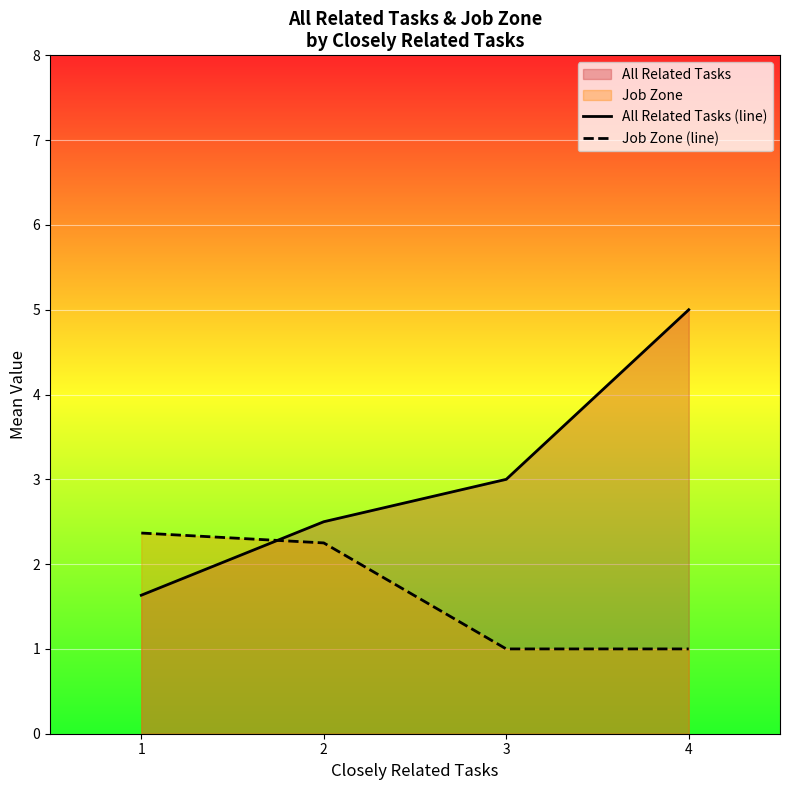

How many lines are shown in the chart?

2